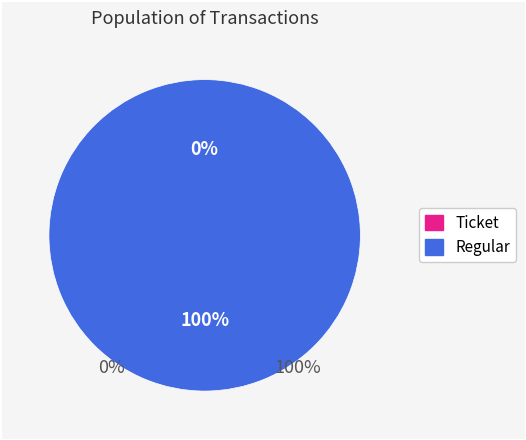

Is there a majority slice in this chart?

Yes